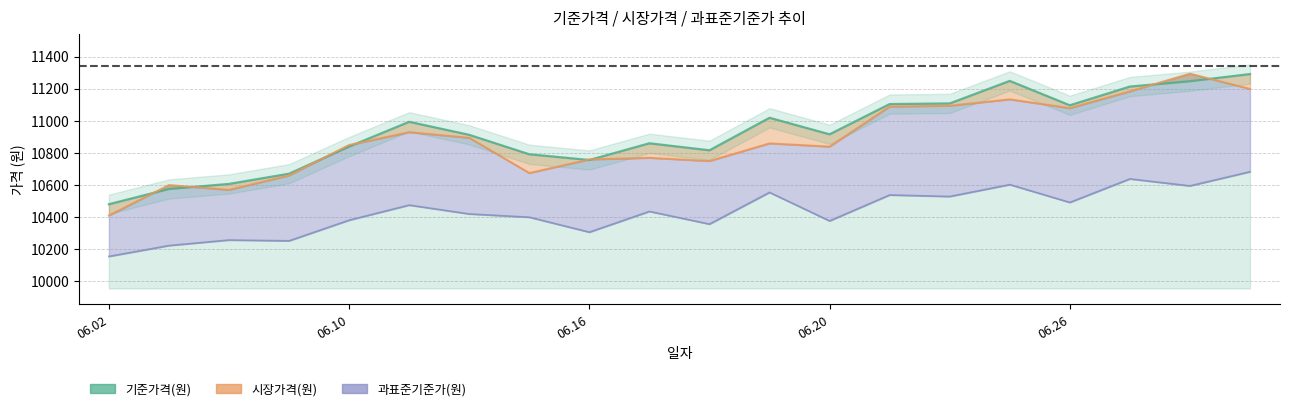

What is the minimum value shown in the chart?

10480.1